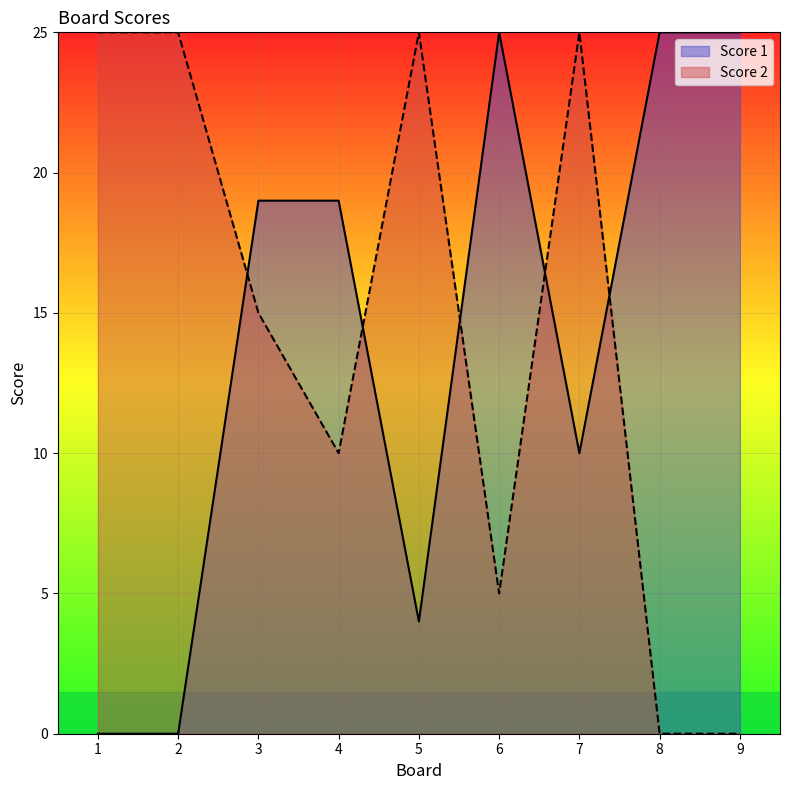

Reading left to right, extract all data points from this chart.

Score 1: 0	0	19	19	4	25	10	25	25
Score 2: 25	25	15	10	25	5	25	0	0